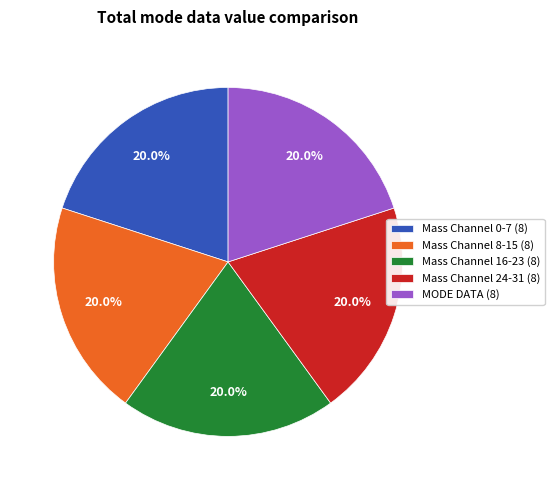

To the nearest percent, what is the average slice percentage?

20%